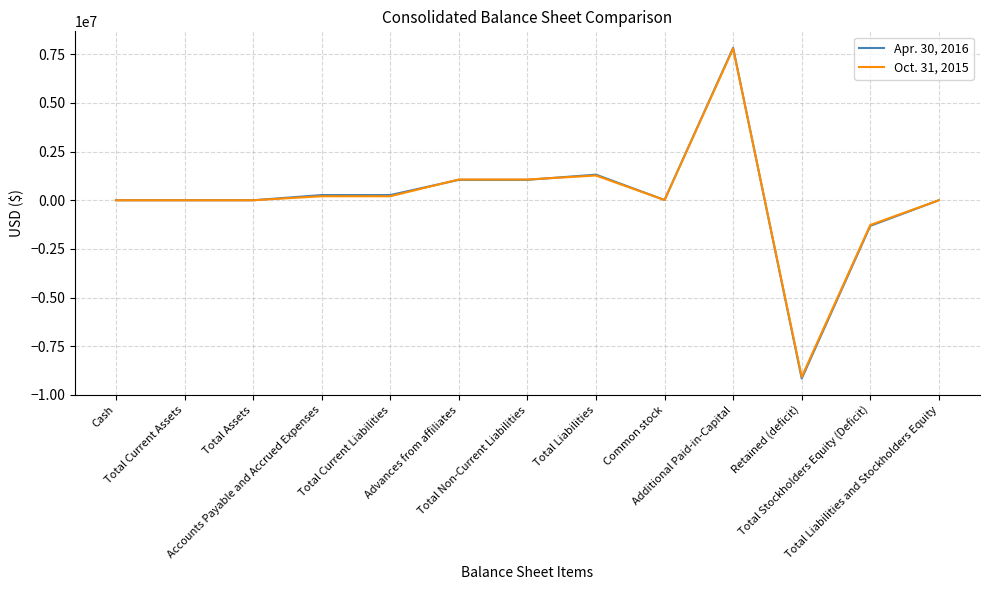

True or false: Apr. 30, 2016 has more than 1 points higher than both neighbors.

True